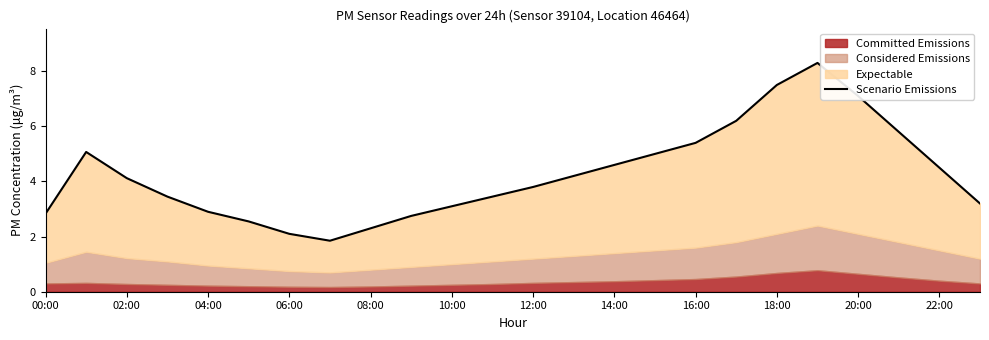

What is the sum of the values at 20:00 and 16:00?

12.5